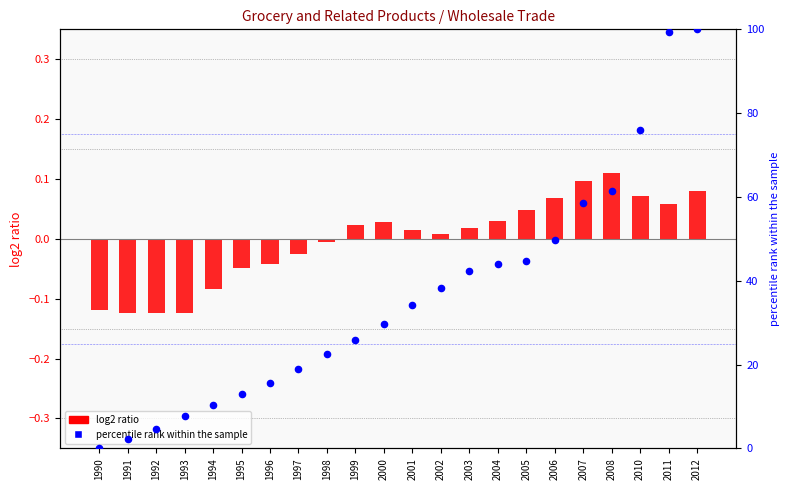

What are all the series names shown in the legend?

log2 ratio, percentile rank within the sample